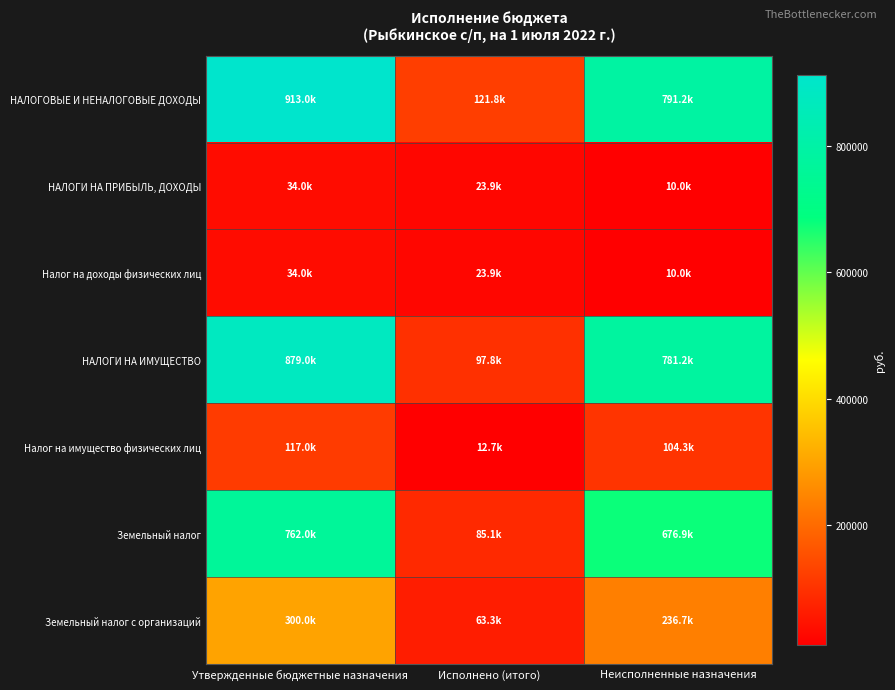

Which series has the largest total across all categories?

НАЛОГОВЫЕ И НЕНАЛОГОВЫЕ ДОХОДЫ